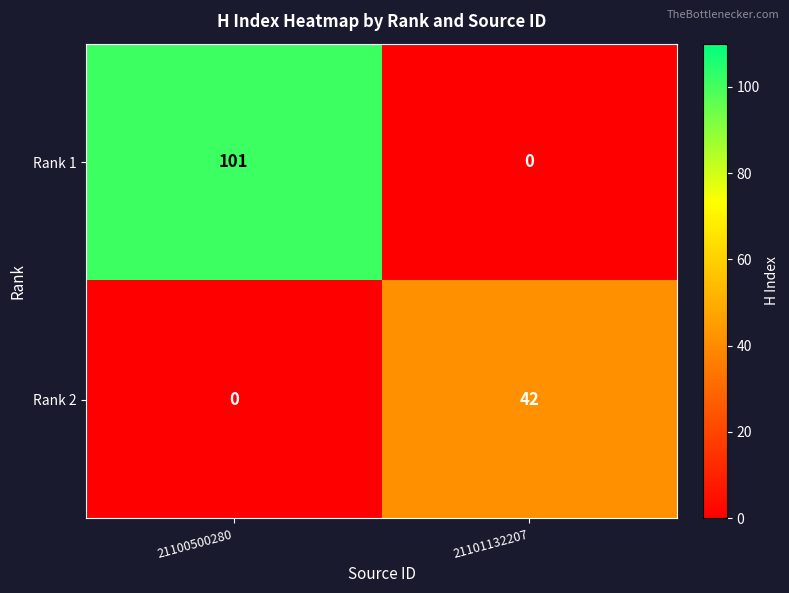

At which label does Rank 1 reach its peak?

21100500280